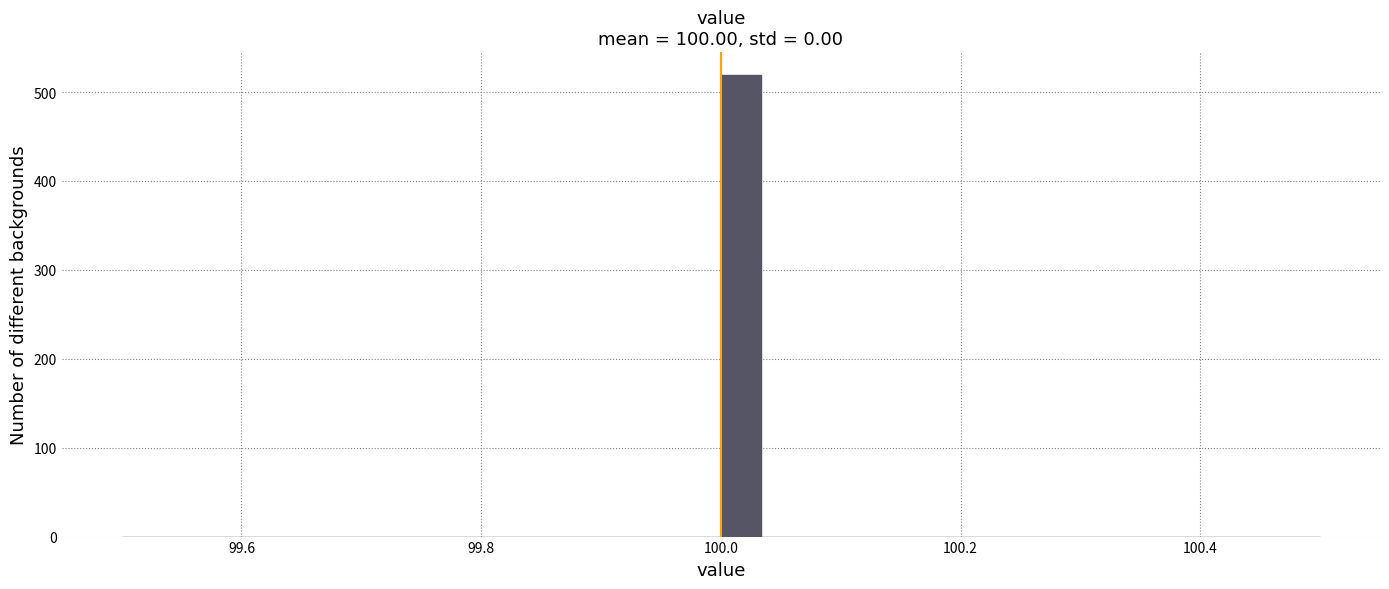

Around what value on the x-axis is the tallest bar? Give the approximate position of its centre, as read against the axis.

100.02